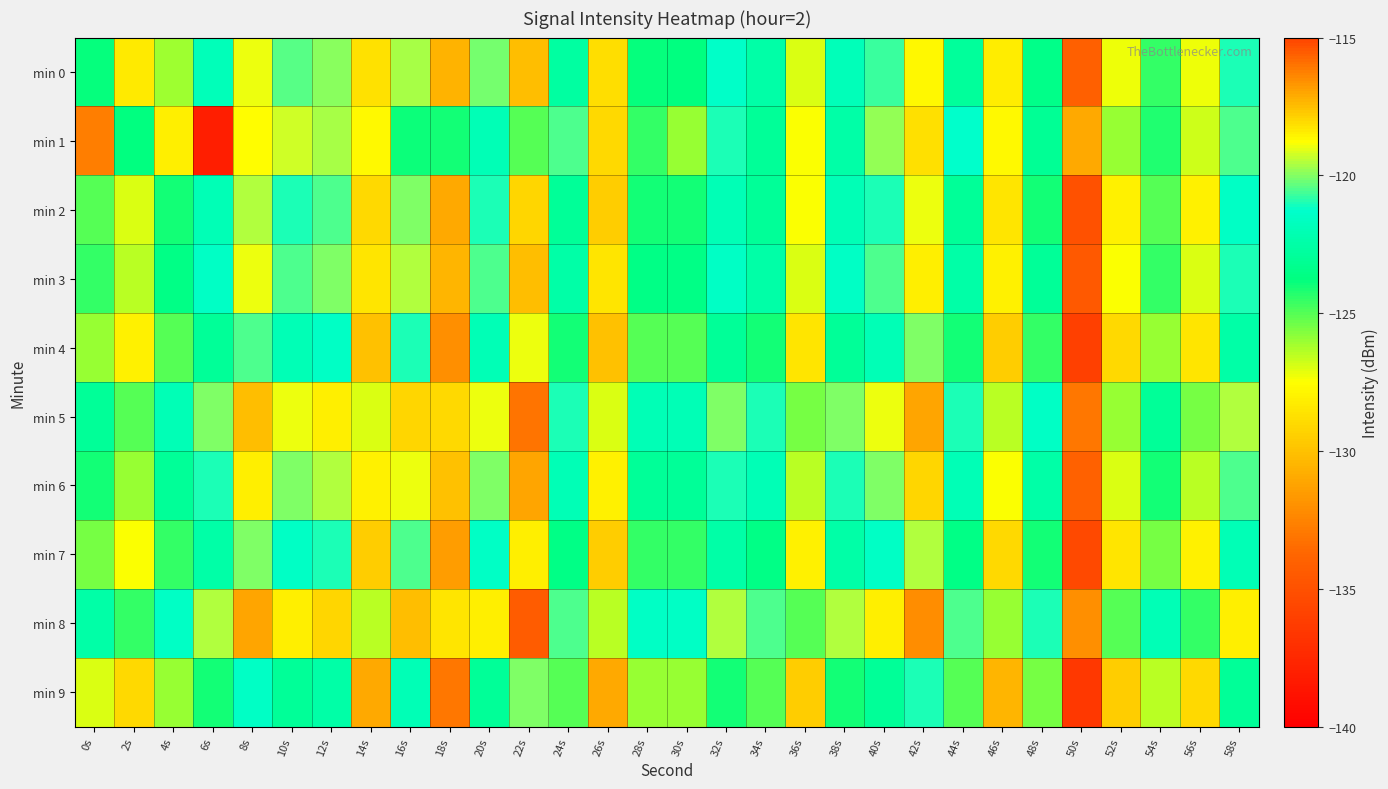

At which category is the sum across all series the highest?

22s